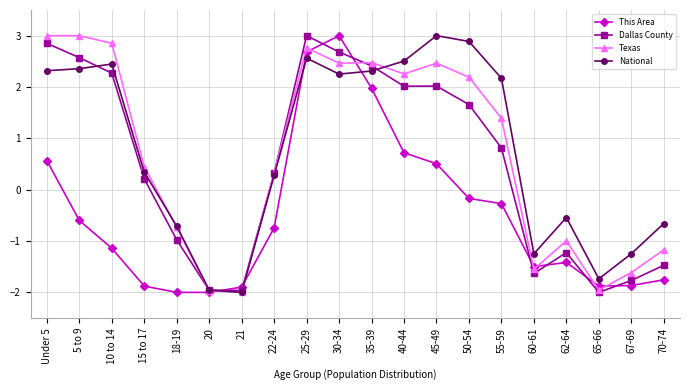

How many intersections are there between This Area and National?

4